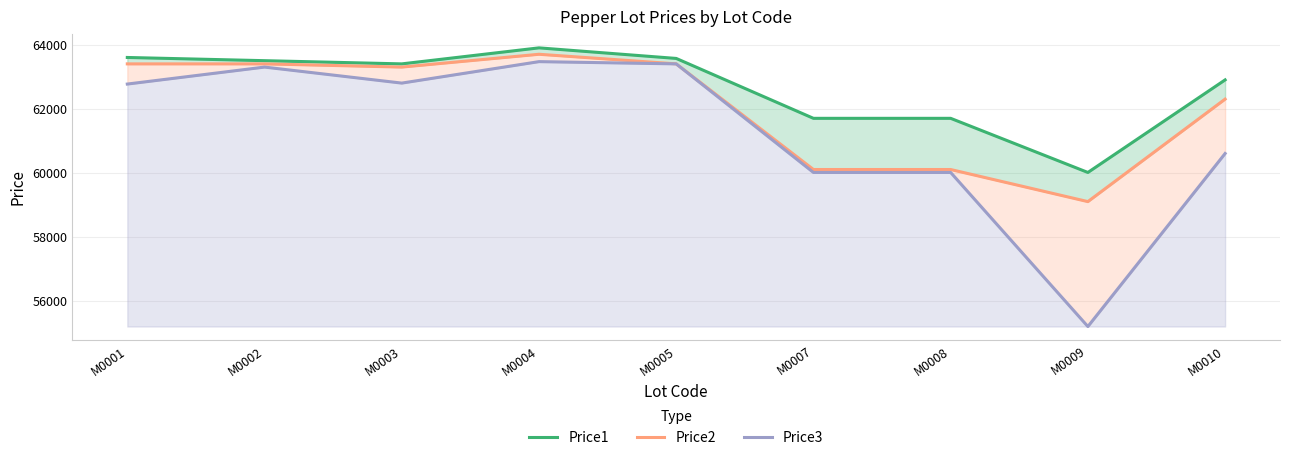

What value does the Price1 series have at M0003, to the nearest 10?

63400